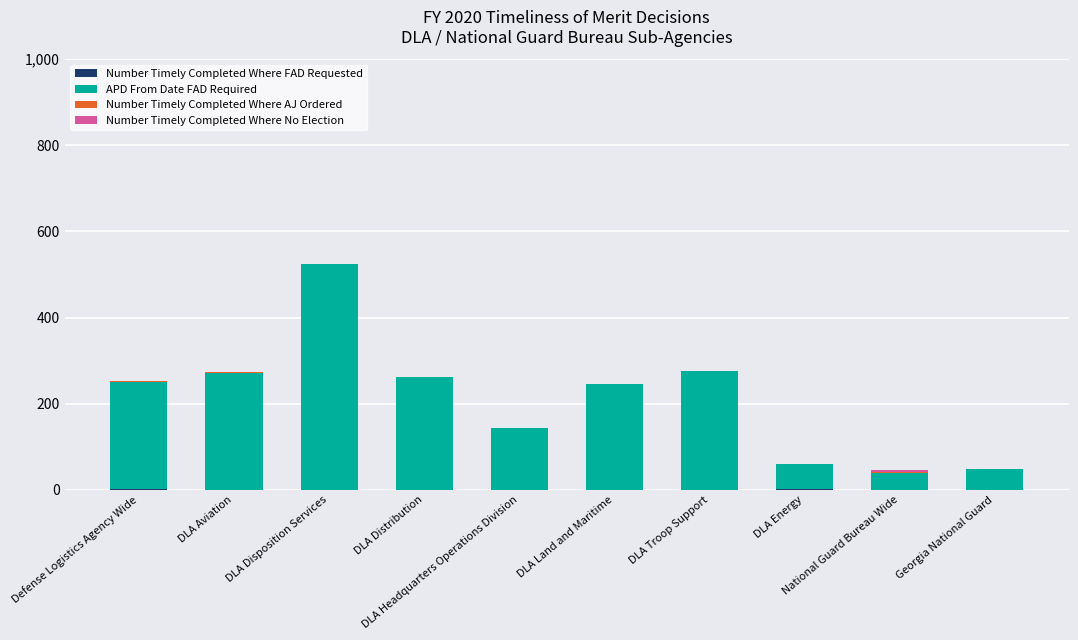

Count the number of data series in this chart.

4